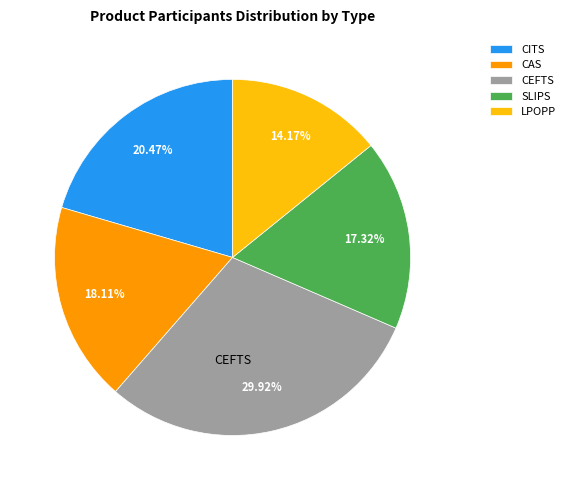

The CITS slice represents 26% of the pie. True or false?

False